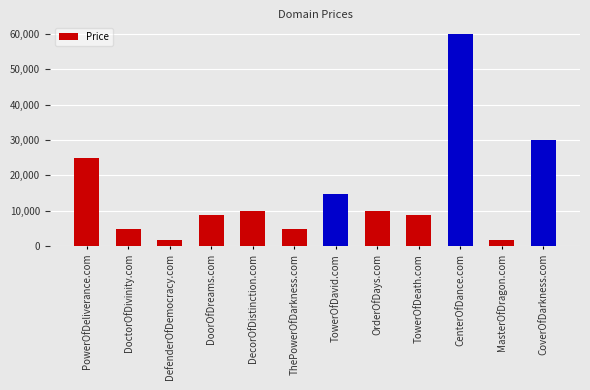

Are the bars grouped side by side (vs. stacked)?

No